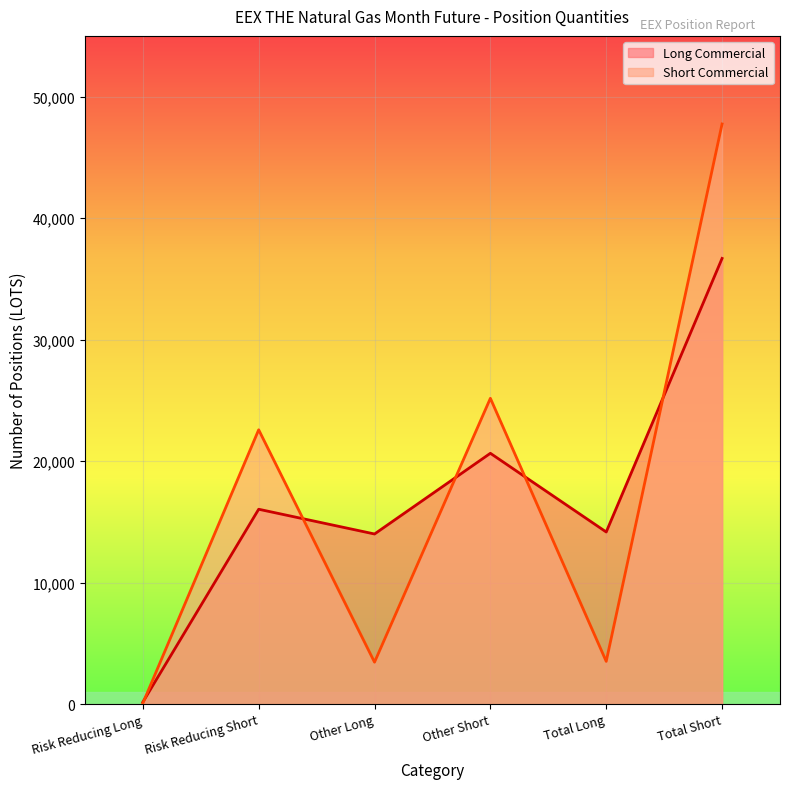

How many lines are shown in the chart?

2